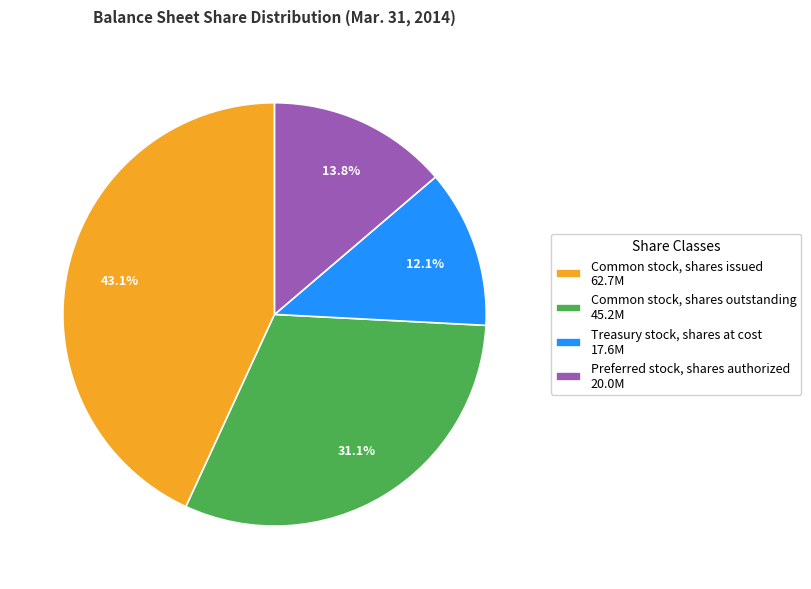

Rank the categories by value from highest to lowest.

Common stock, shares issued, Common stock, shares outstanding, Preferred stock, shares authorized, Treasury stock, shares at cost